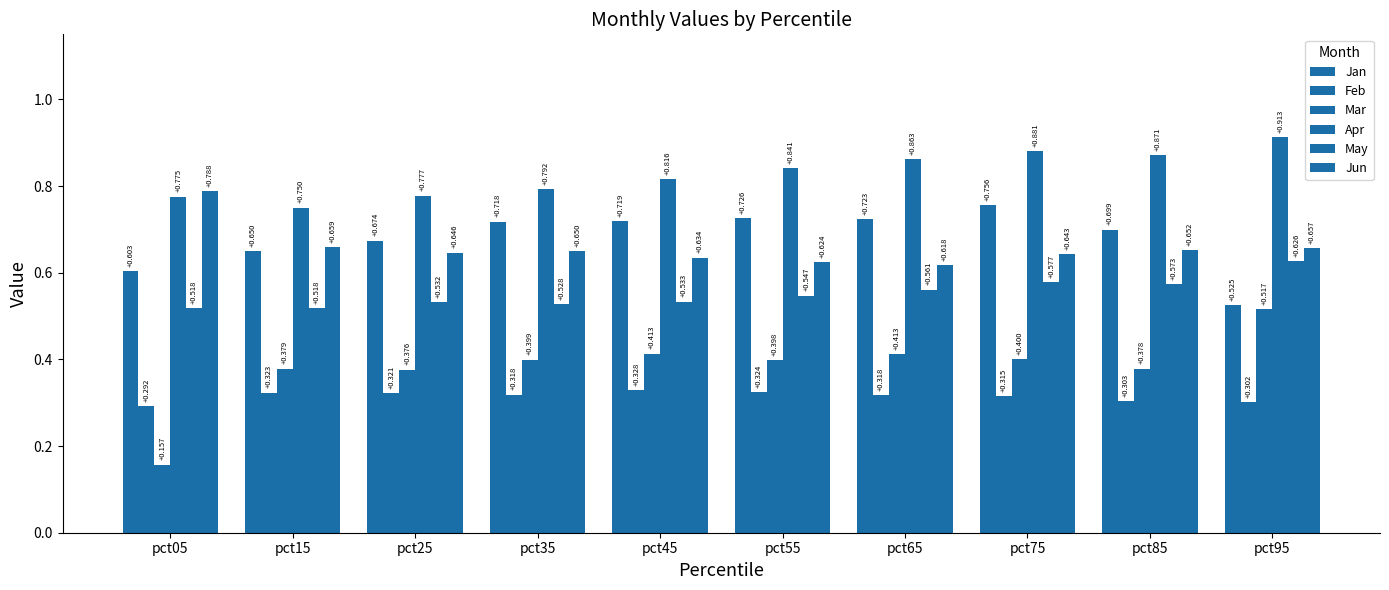

At which category does the chart reach its peak across all series?

pct95